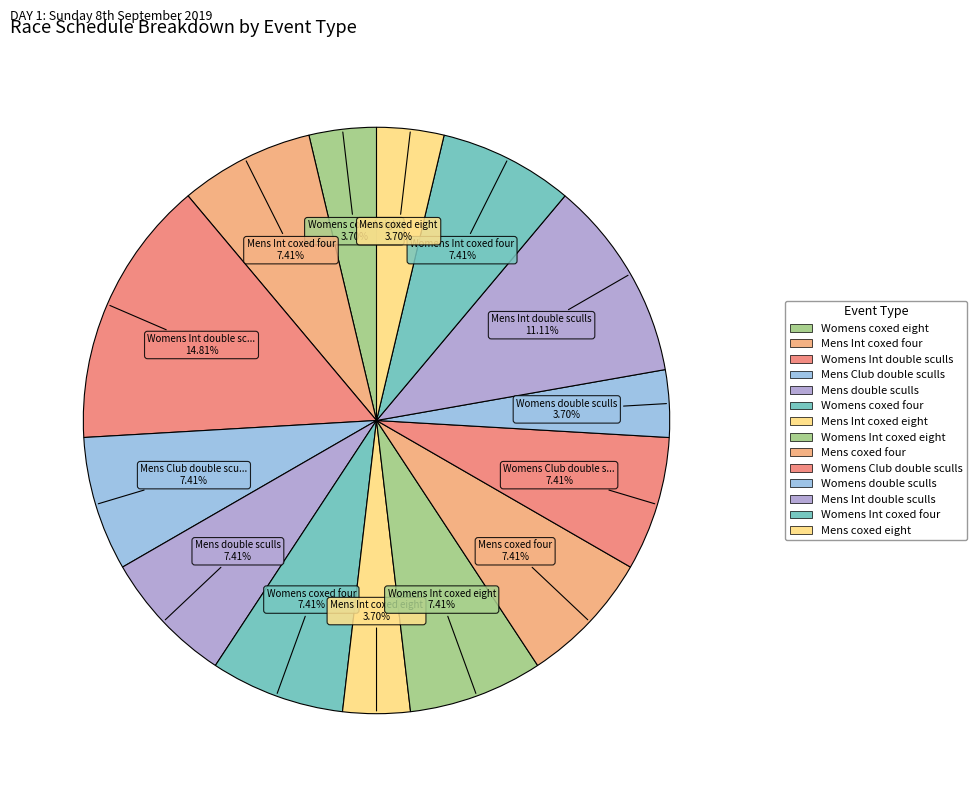

How many slices are in this pie chart?

14